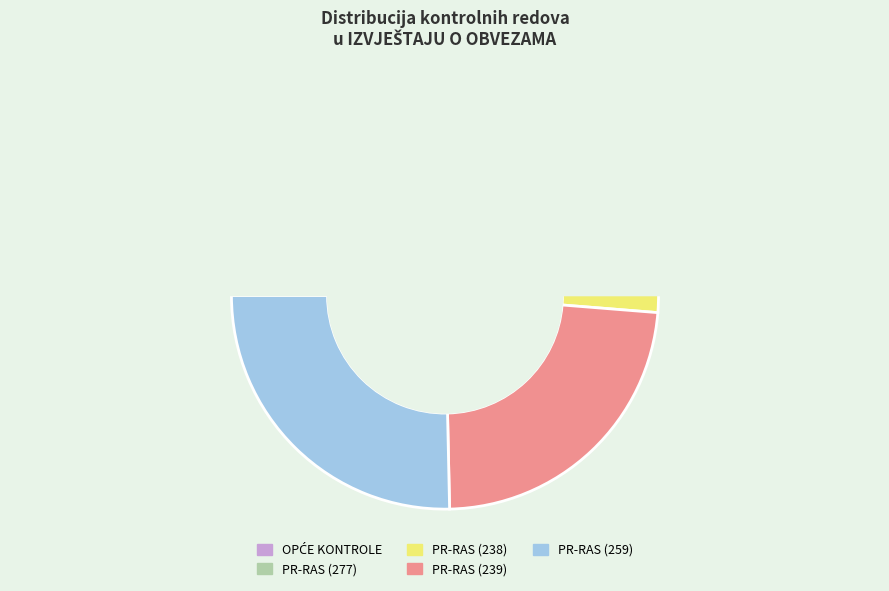

Is there a majority slice in this chart?

No